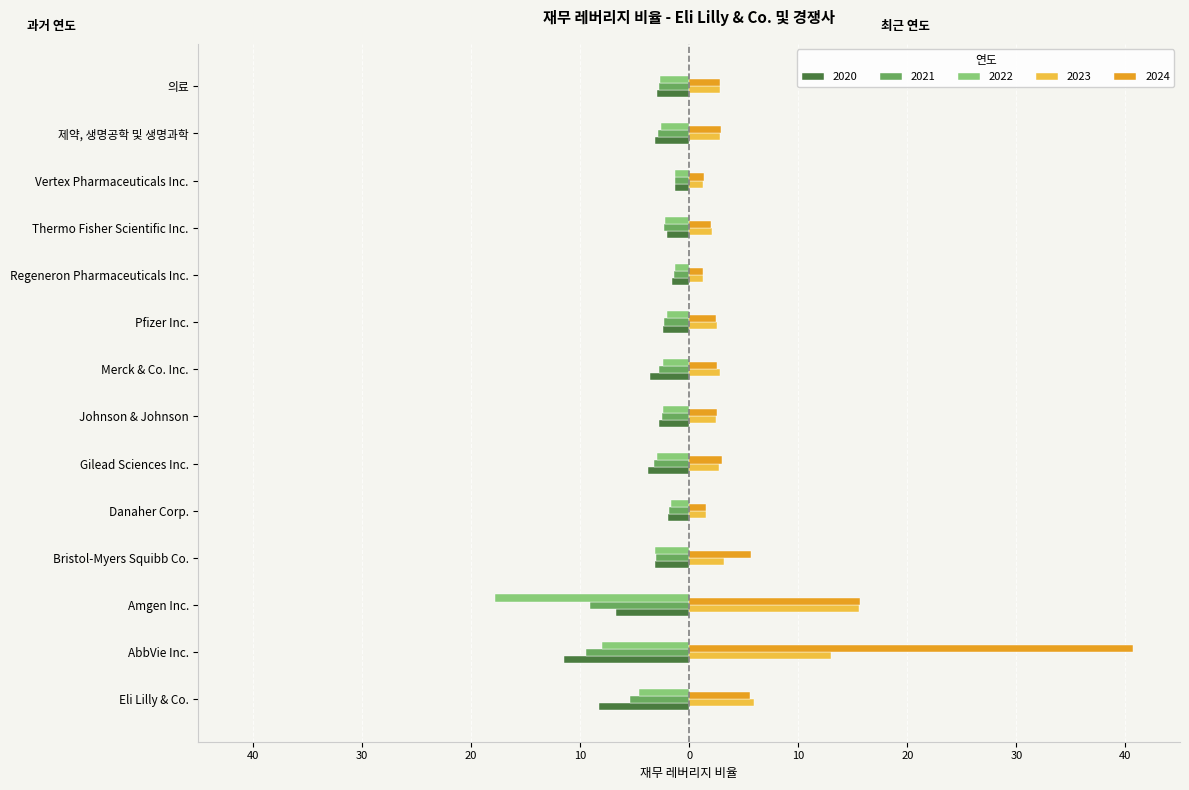

Reading right to left, extract all data points from this chart.

2024-12-31: 의료=2.9	제약, 생명공학 및 생명과학=2.9	Vertex Pharmaceuticals Inc.=1.4	Thermo Fisher Scientific Inc.=2.0	Regeneron Pharmaceuticals Inc.=1.3	Pfizer Inc.=2.4	Merck & Co. Inc.=2.5	Johnson & Johnson=2.5	Gilead Sciences Inc.=3.0	Danaher Corp.=1.6	Bristol-Myers Squibb Co.=5.7	Amgen Inc.=15.6	AbbVie Inc.=40.6	Eli Lilly & Co.=5.5
2023-12-31: 의료=2.8	제약, 생명공학 및 생명과학=2.9	Vertex Pharmaceuticals Inc.=1.3	Thermo Fisher Scientific Inc.=2.1	Regeneron Pharmaceuticals Inc.=1.3	Pfizer Inc.=2.5	Merck & Co. Inc.=2.8	Johnson & Johnson=2.4	Gilead Sciences Inc.=2.7	Danaher Corp.=1.6	Bristol-Myers Squibb Co.=3.2	Amgen Inc.=15.6	AbbVie Inc.=13.0	Eli Lilly & Co.=5.9
2022-12-31: 의료=-2.7	제약, 생명공학 및 생명과학=-2.6	Vertex Pharmaceuticals Inc.=-1.3	Thermo Fisher Scientific Inc.=-2.2	Regeneron Pharmaceuticals Inc.=-1.3	Pfizer Inc.=-2.1	Merck & Co. Inc.=-2.4	Johnson & Johnson=-2.4	Gilead Sciences Inc.=-3.0	Danaher Corp.=-1.7	Bristol-Myers Squibb Co.=-3.1	Amgen Inc.=-17.8	AbbVie Inc.=-8.0	Eli Lilly & Co.=-4.7
2021-12-31: 의료=-2.8	제약, 생명공학 및 생명과학=-2.9	Vertex Pharmaceuticals Inc.=-1.3	Thermo Fisher Scientific Inc.=-2.3	Regeneron Pharmaceuticals Inc.=-1.4	Pfizer Inc.=-2.4	Merck & Co. Inc.=-2.8	Johnson & Johnson=-2.5	Gilead Sciences Inc.=-3.2	Danaher Corp.=-1.8	Bristol-Myers Squibb Co.=-3.0	Amgen Inc.=-9.1	AbbVie Inc.=-9.5	Eli Lilly & Co.=-5.4
2020-12-31: 의료=-2.9	제약, 생명공학 및 생명과학=-3.2	Vertex Pharmaceuticals Inc.=-1.4	Thermo Fisher Scientific Inc.=-2.0	Regeneron Pharmaceuticals Inc.=-1.6	Pfizer Inc.=-2.4	Merck & Co. Inc.=-3.6	Johnson & Johnson=-2.8	Gilead Sciences Inc.=-3.8	Danaher Corp.=-1.9	Bristol-Myers Squibb Co.=-3.1	Amgen Inc.=-6.7	AbbVie Inc.=-11.5	Eli Lilly & Co.=-8.3